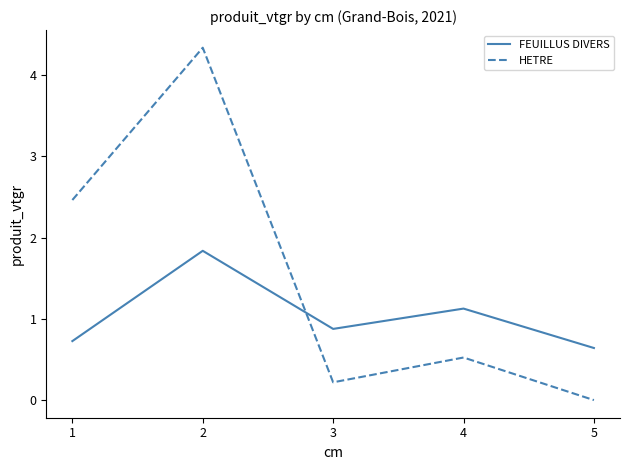

What is the maximum value shown in the chart?

4.3